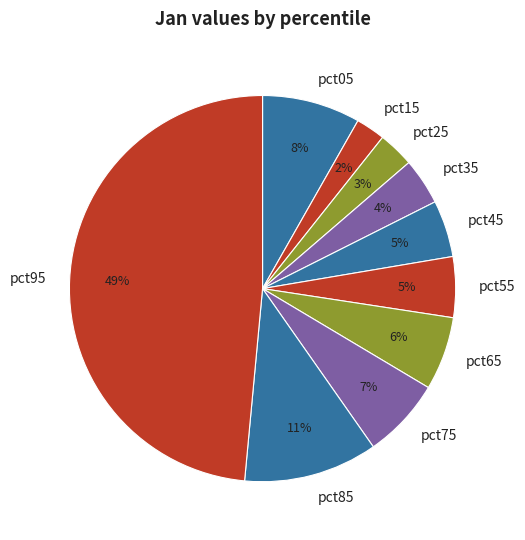

How many slices are in this pie chart?

10